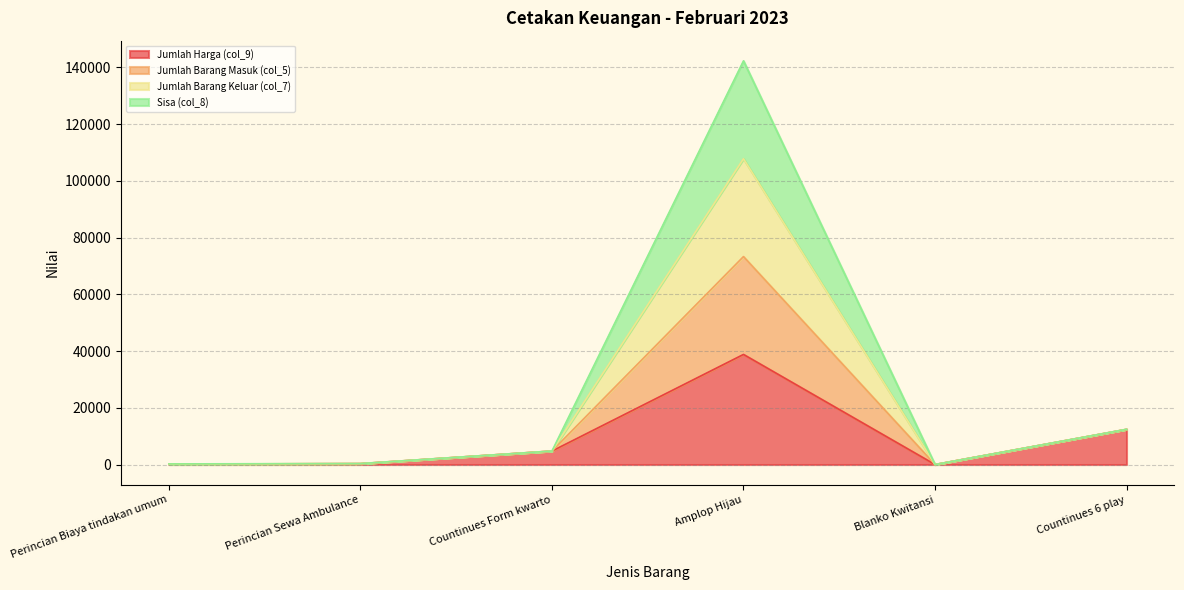

Between Blanko Kwitansi and Perincian Sewa Ambulance, which is larger?

Perincian Sewa Ambulance